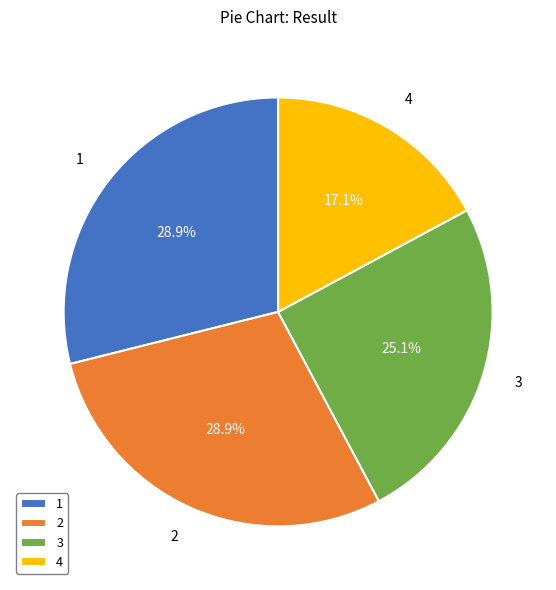

What is the total percentage of 2 and 1?

57.8%